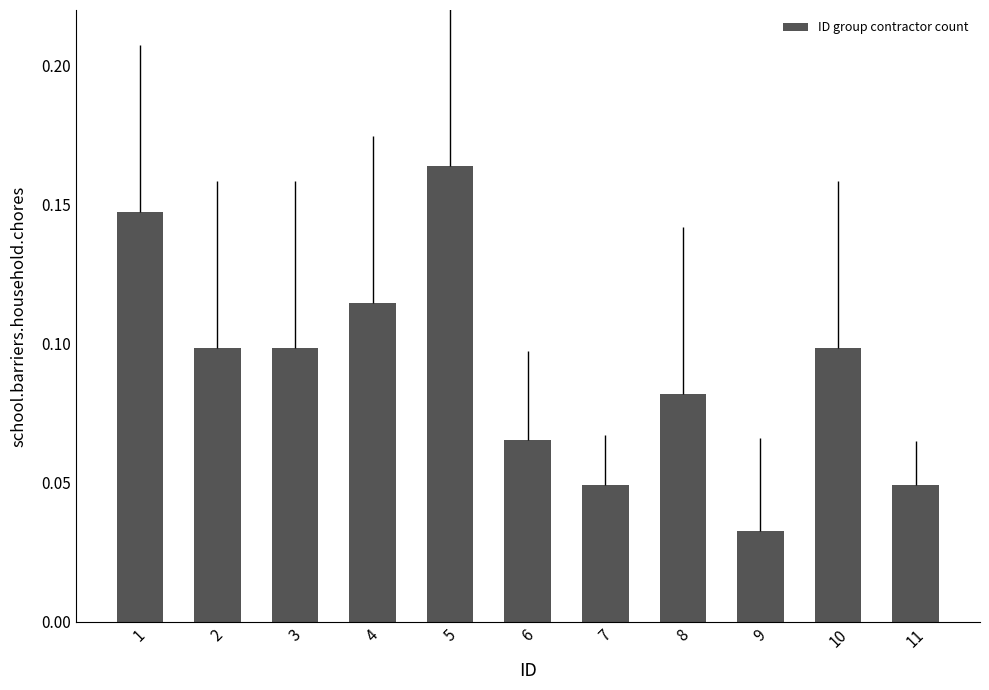

Count the values in the range 0 to 1.

11